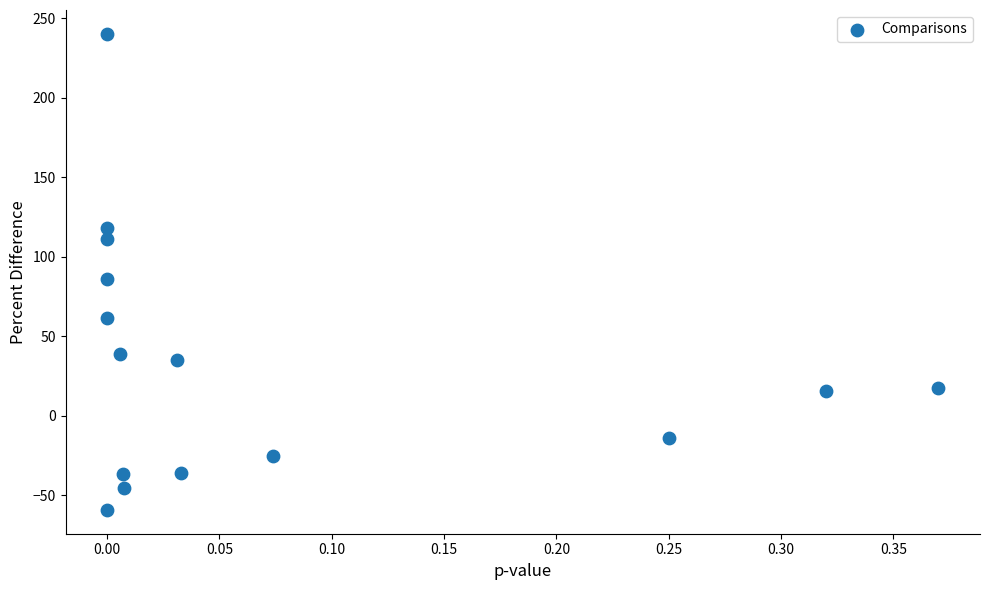

What Y value in the scatter plot is closest to 90?

86.1